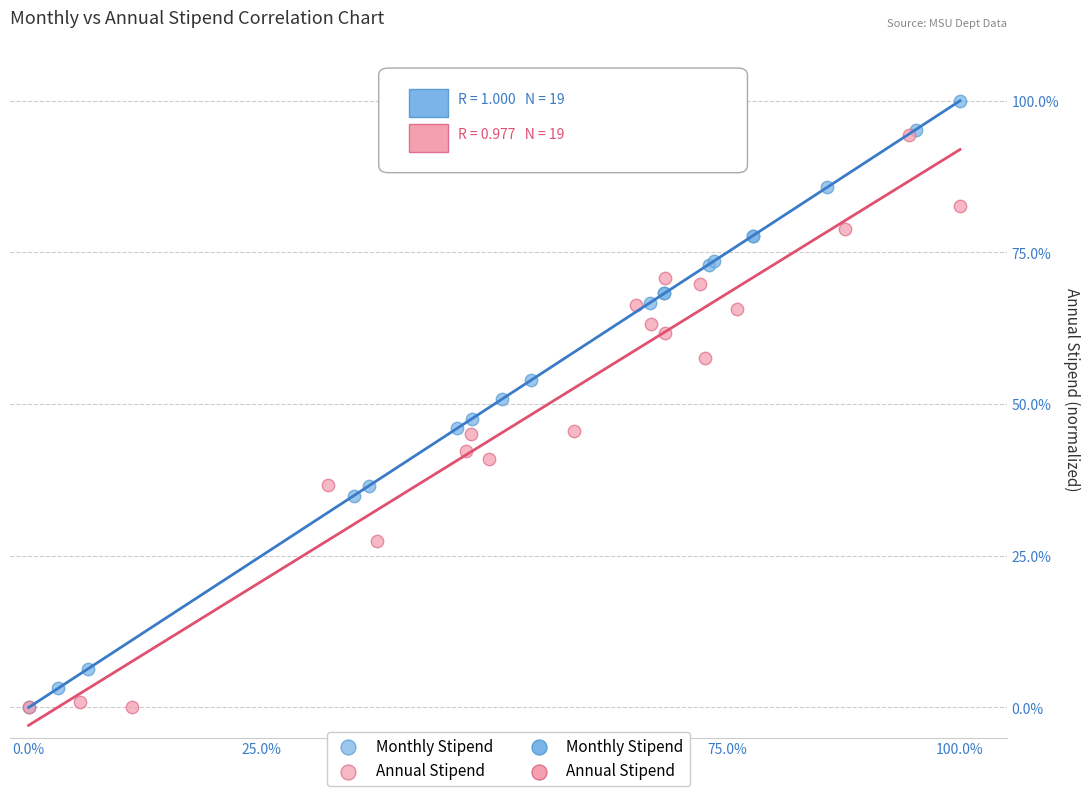

Which series has the largest Y range (max minus min)?

Monthly Stipend